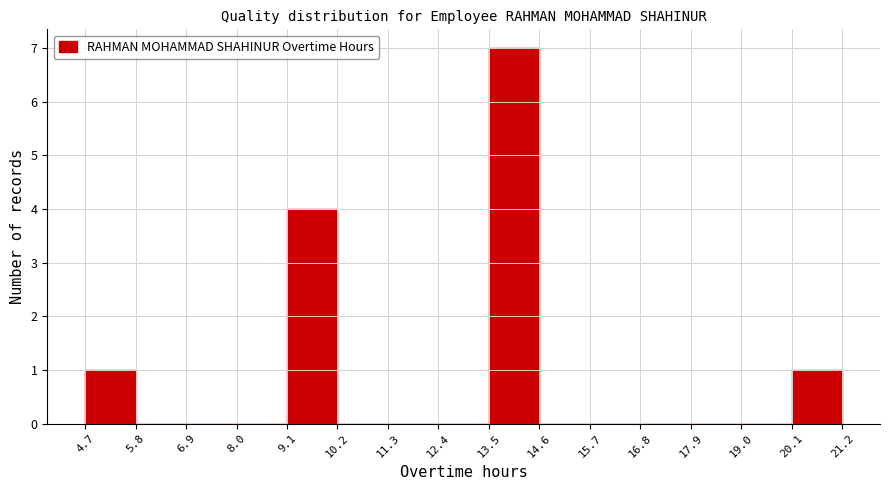

Over which range of the x-axis is the bar tallest?

13.5 to 14.6